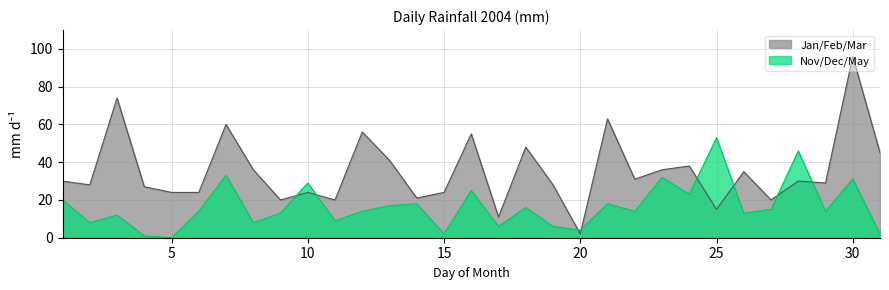

List the series in order of their peak value, lowest first.

Nov/Dec/May, Jan/Feb/Mar